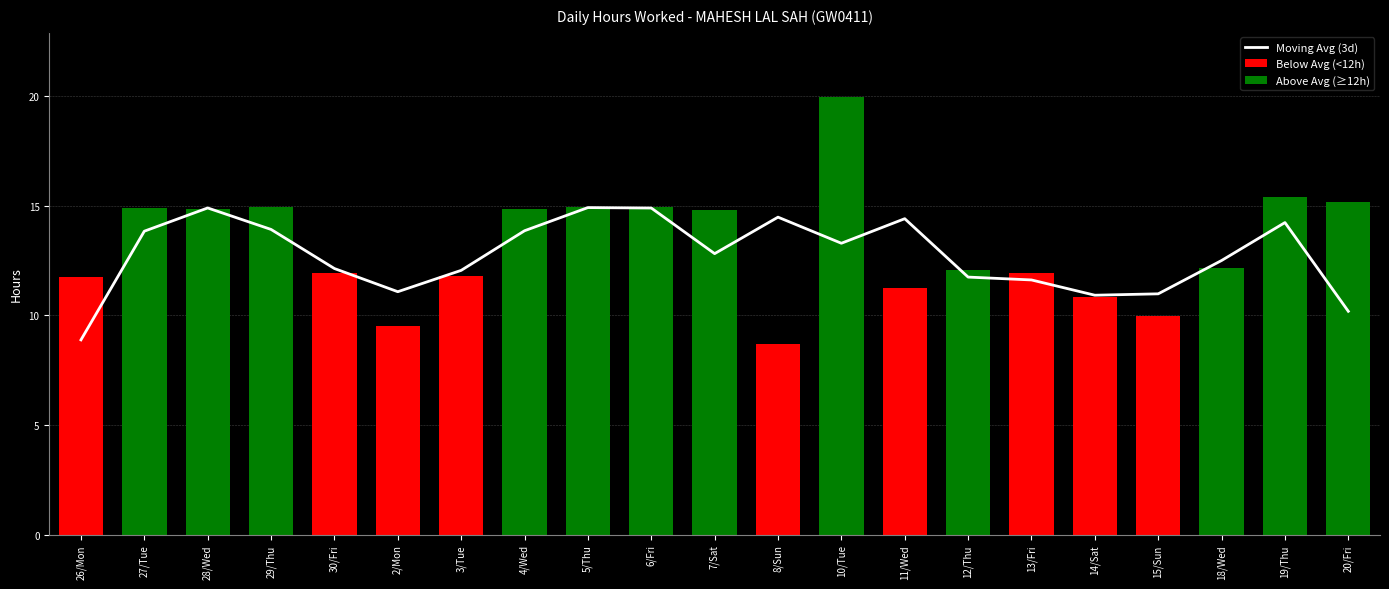

Are the bars horizontal?

No